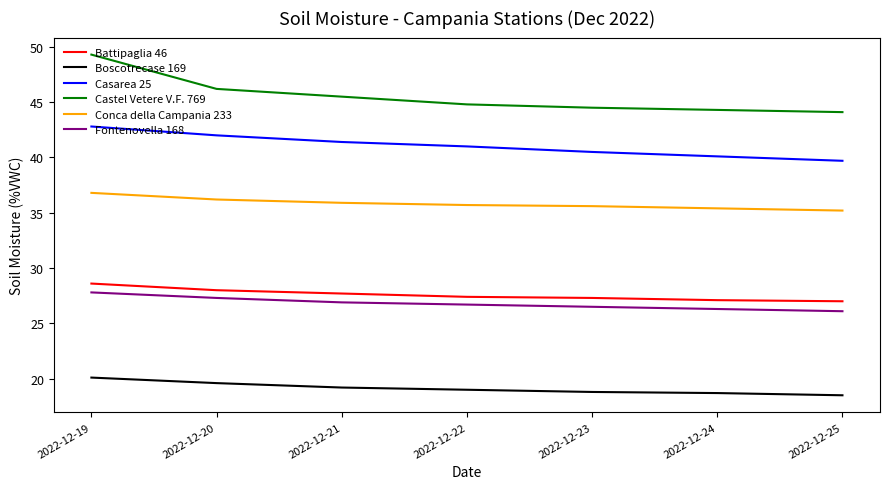

At how many categories does at least one series exceed 21?

7